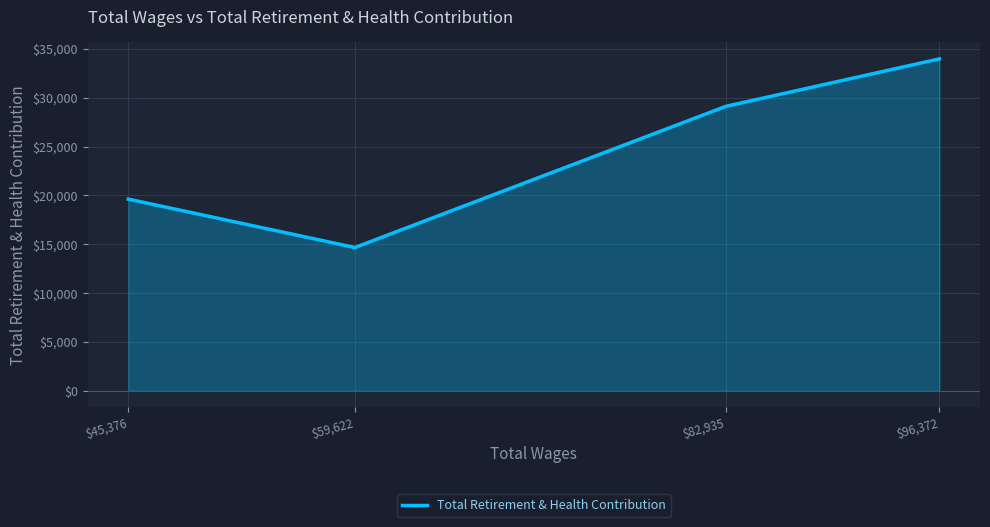

What is the average value?

24345